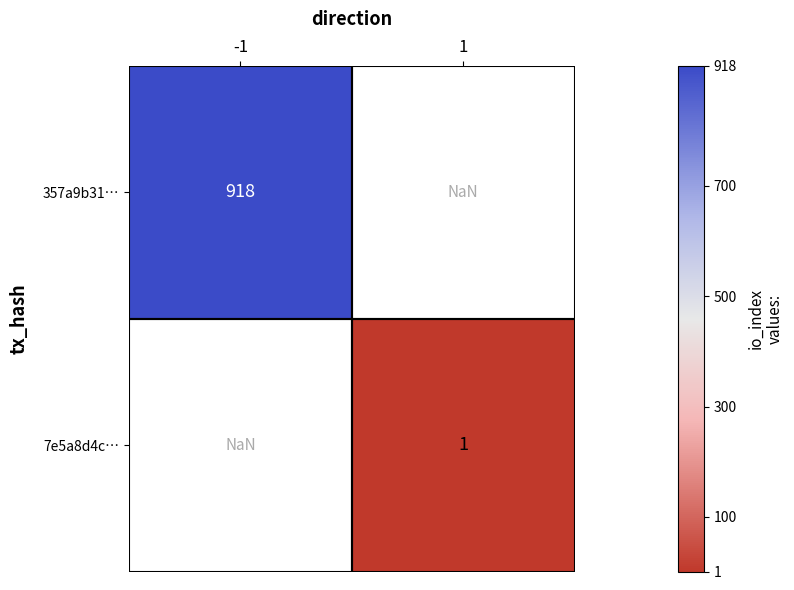

Is it true that 357a9b31… equals 375.6 at -1?

False